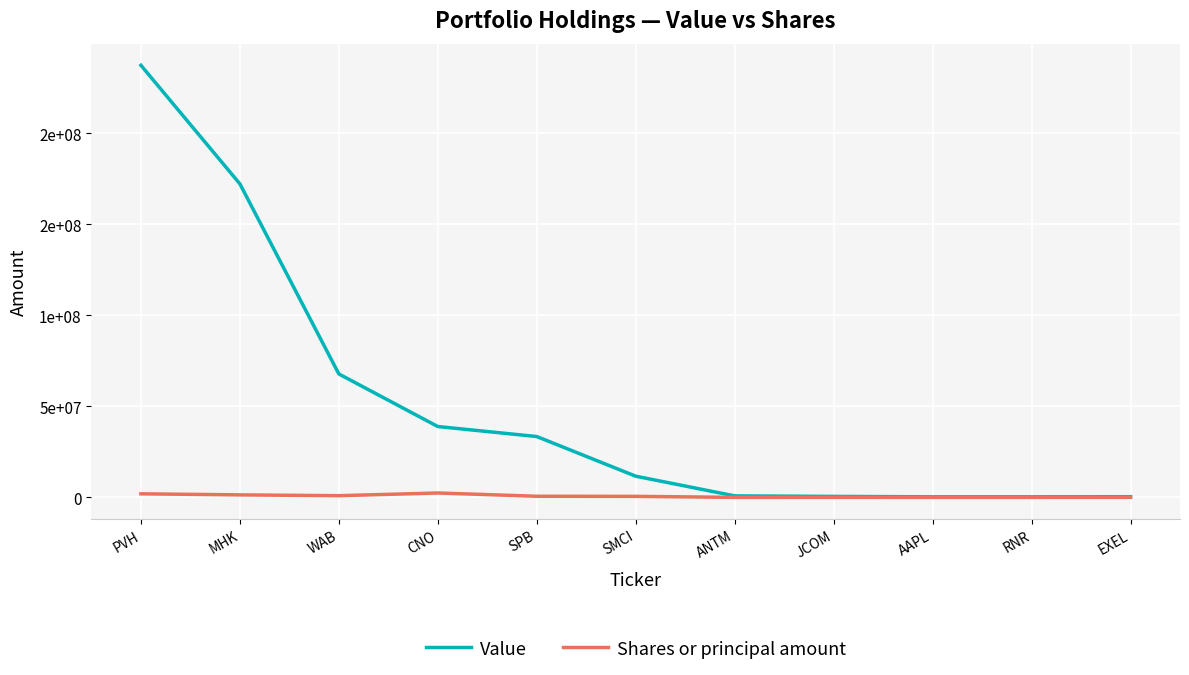

Read the Shares or principal amount value at EXEL, to the nearest 10.

15220